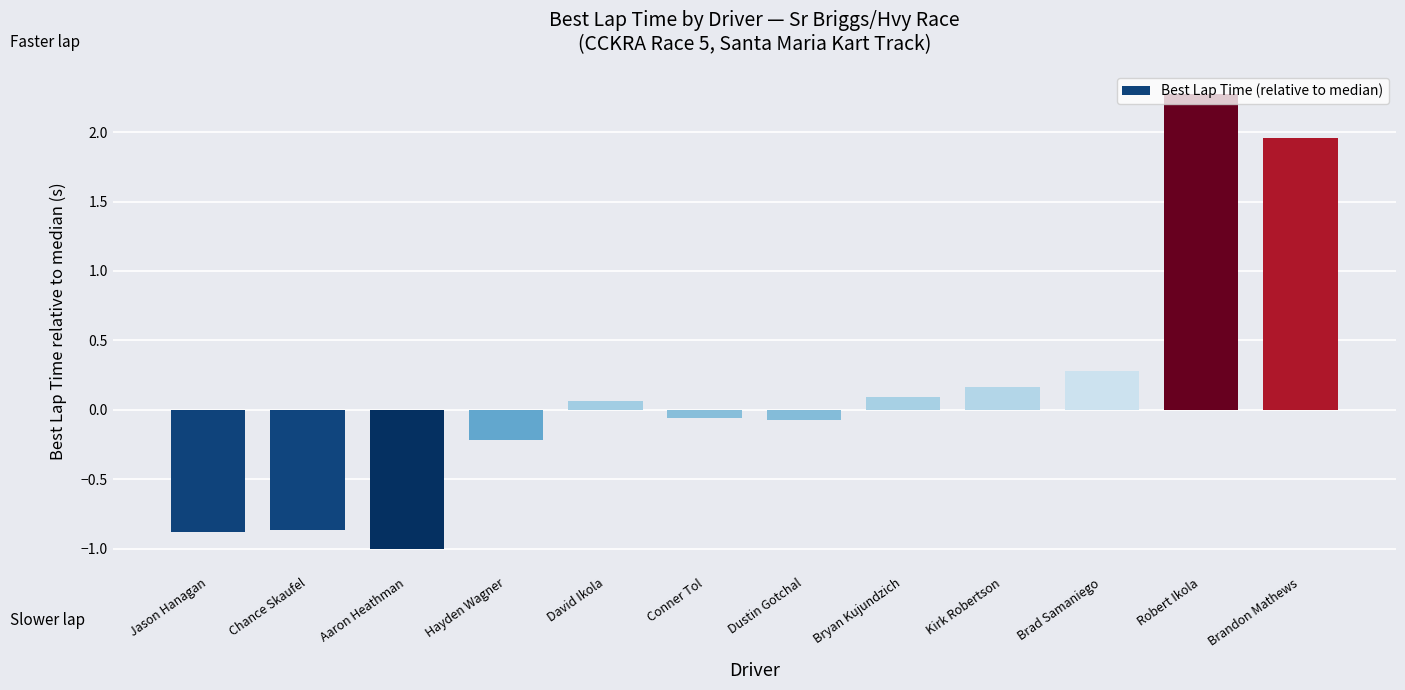

The value at Robert Ikola is 2.3. True or false?

True